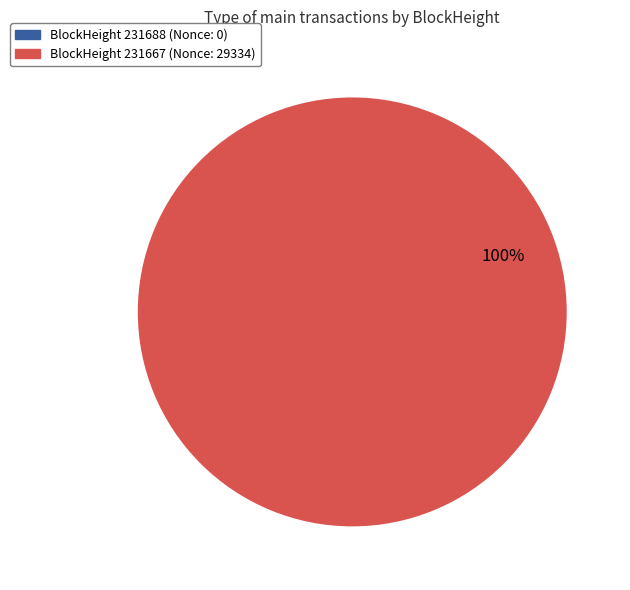

What is the change in value from 231688 to 231667?

+29334